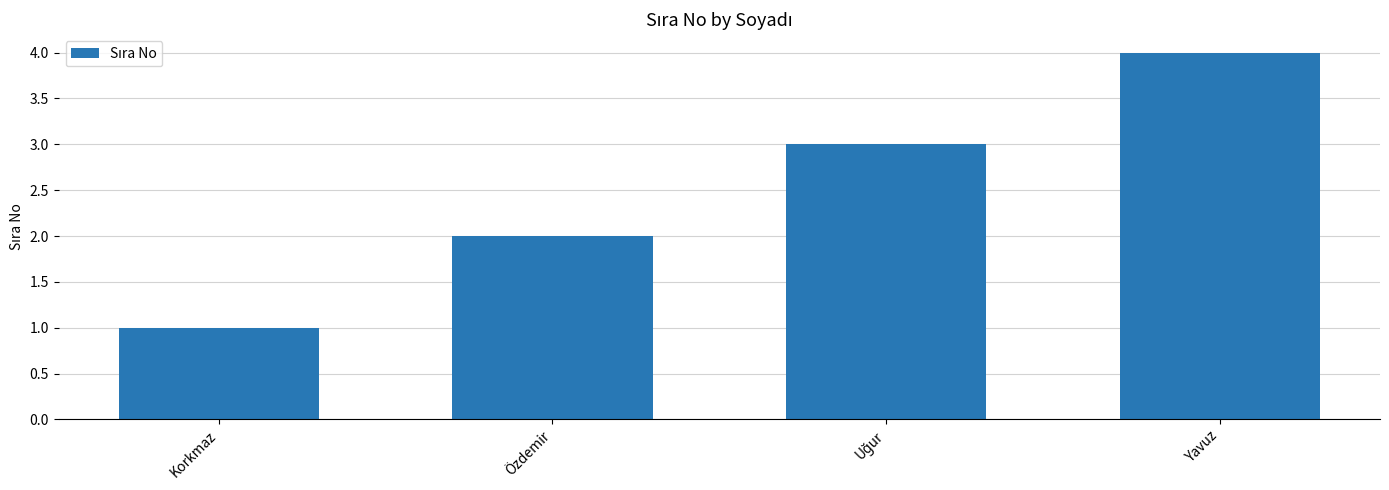

Which has a higher value, Özdemir or Korkmaz?

Özdemir